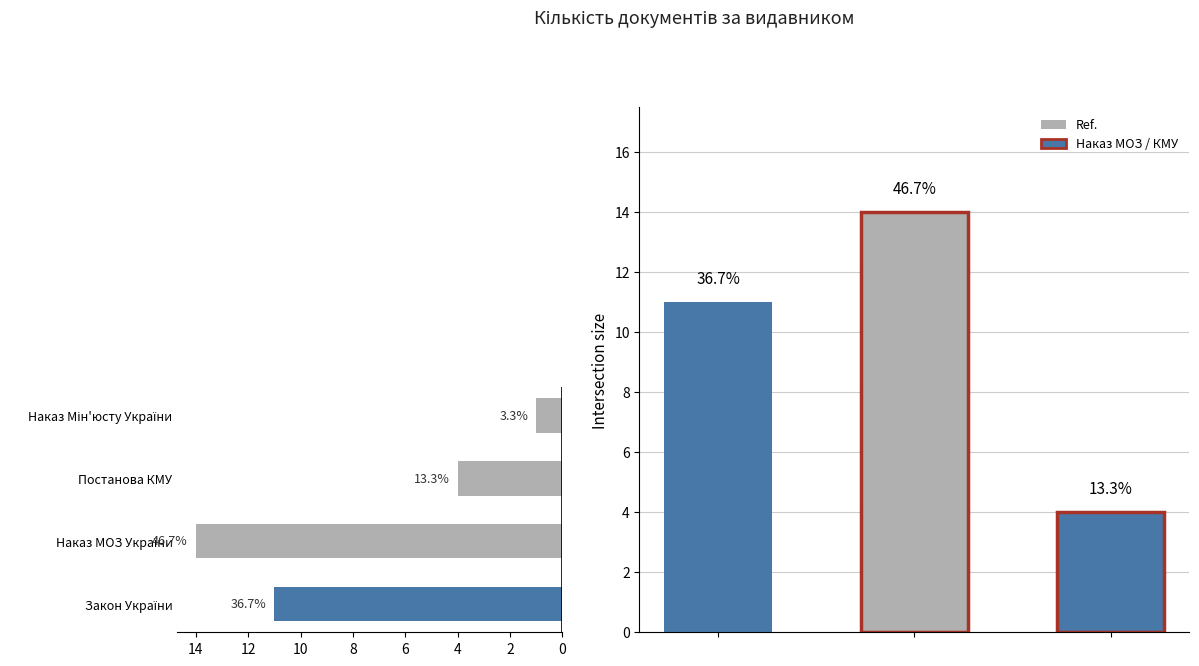

What is the approximate value of Постанова Кабінету Міністрів України at identifier_count?

4